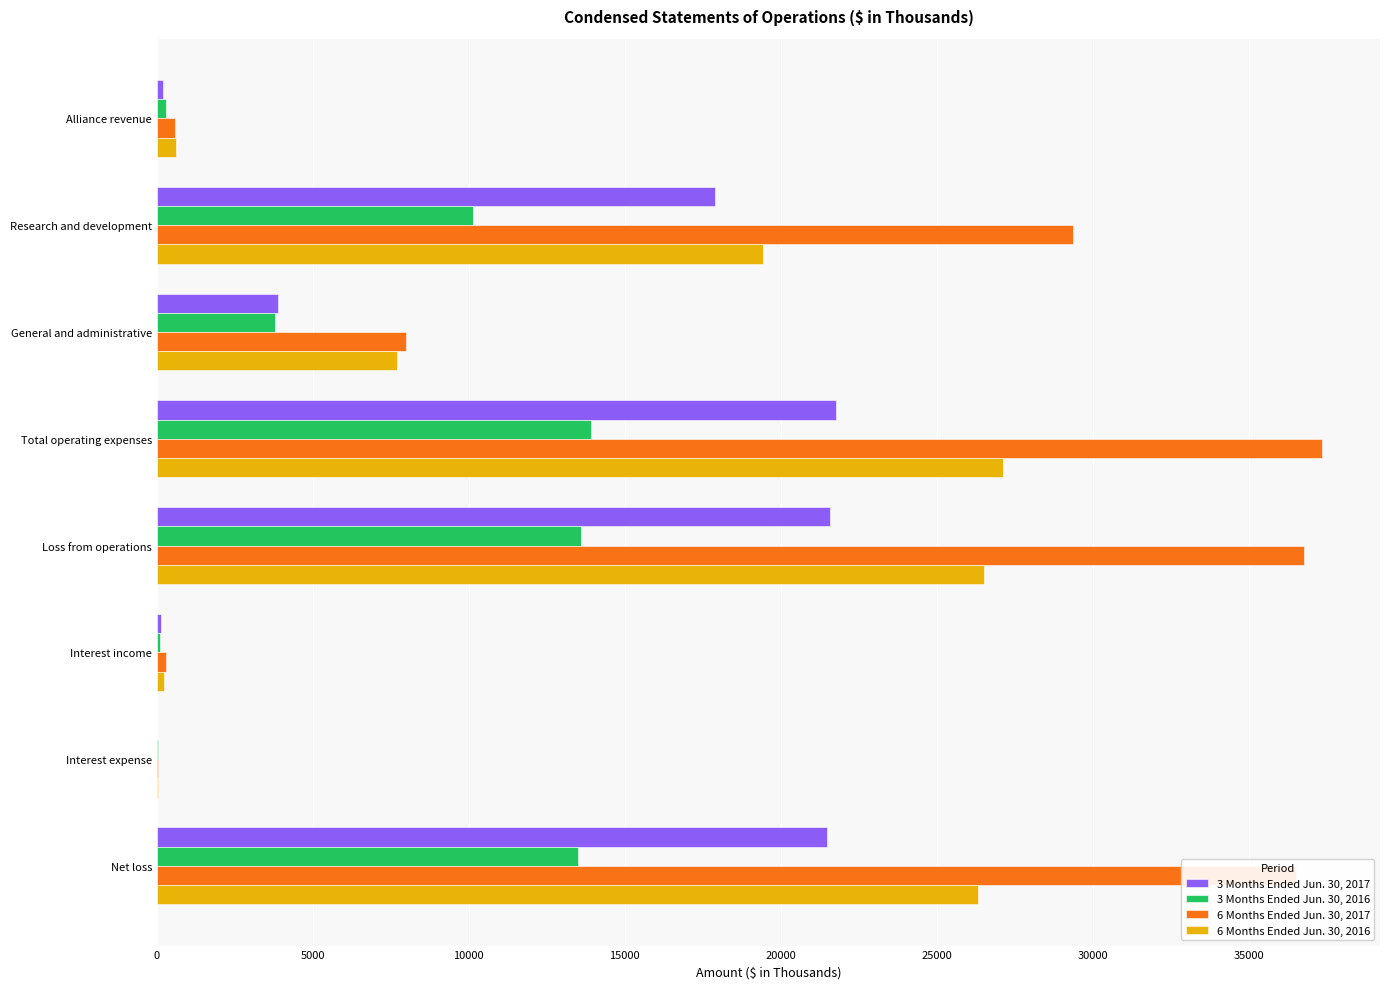

The value of 6 Months Ended Jun. 30, 2016 at General and administrative is 7694. True or false?

True